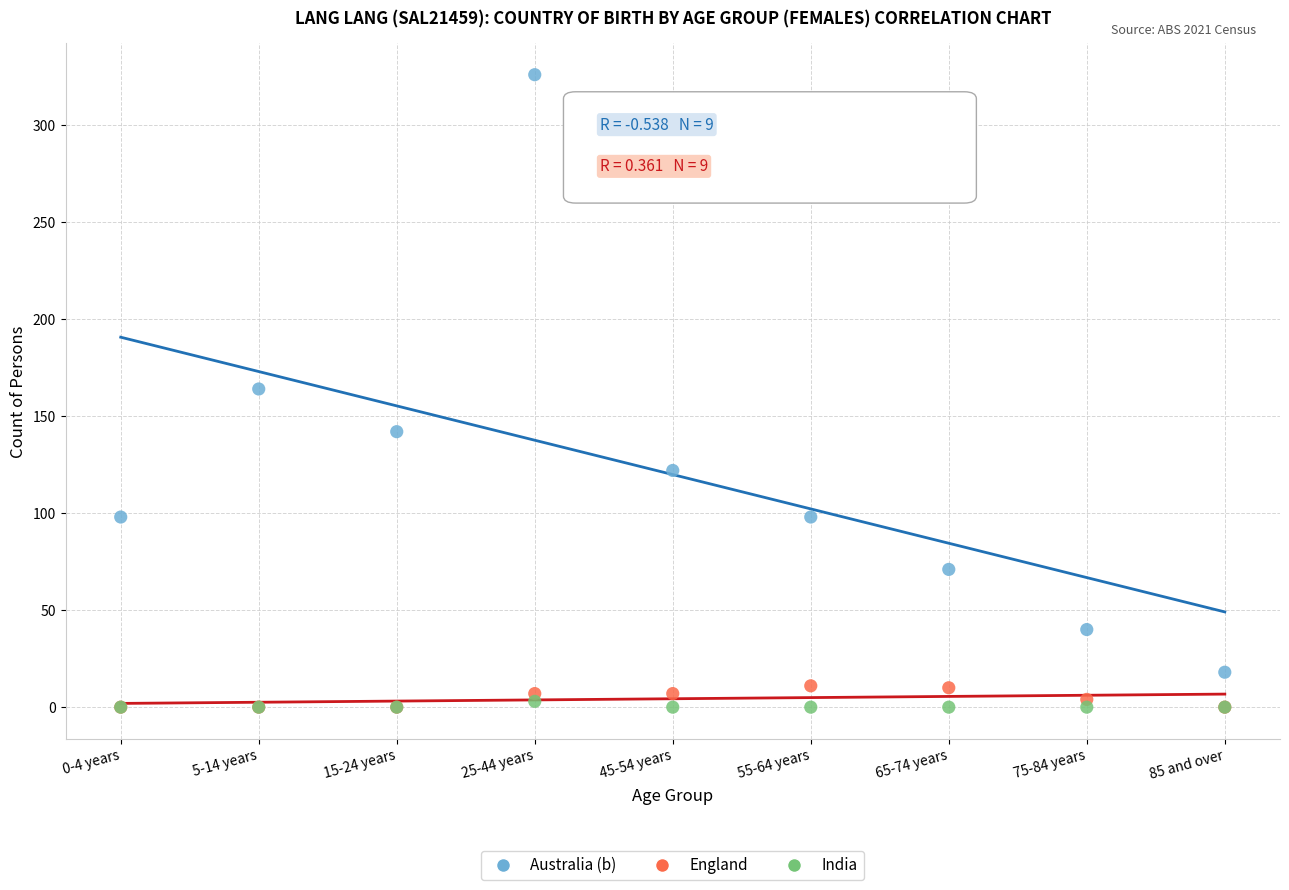

Which series has the widest spread of Y values?

Australia (b)